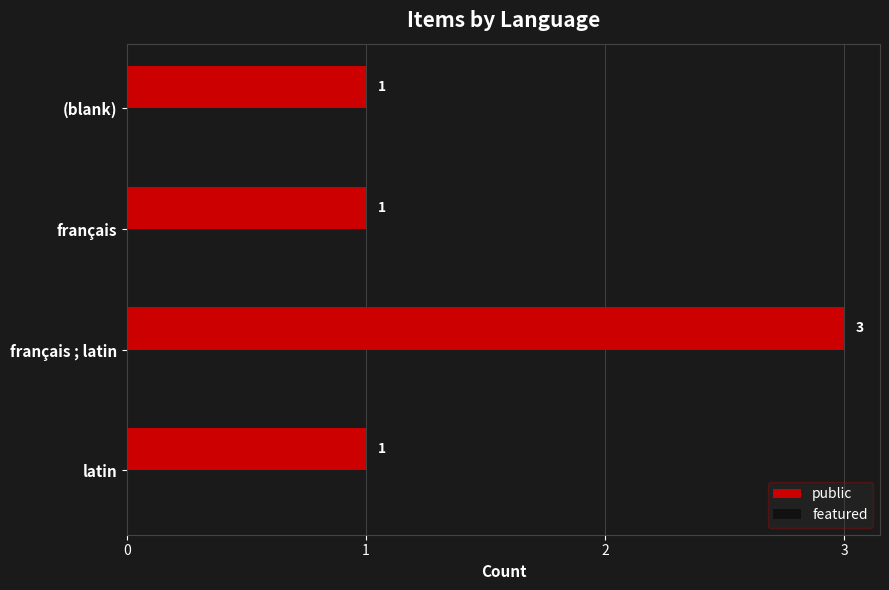

Between français ; latin and (blank), which is larger?

français ; latin